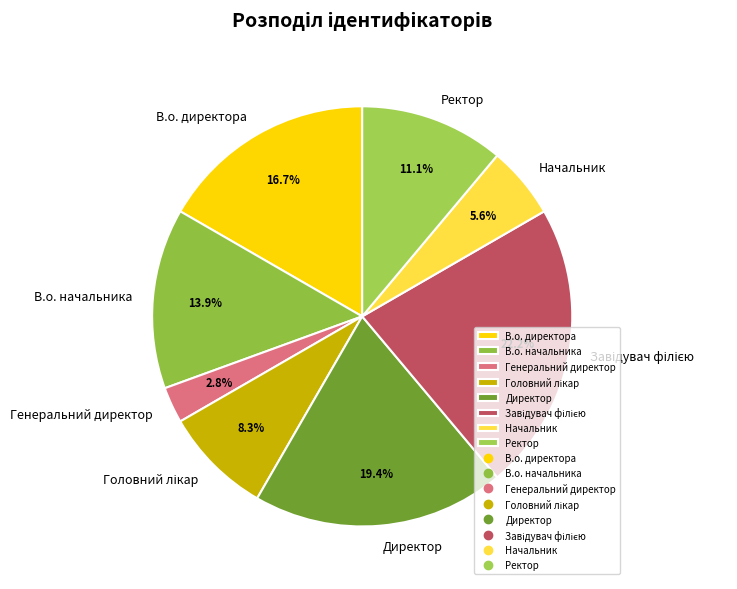

How many segments does this pie chart have?

8